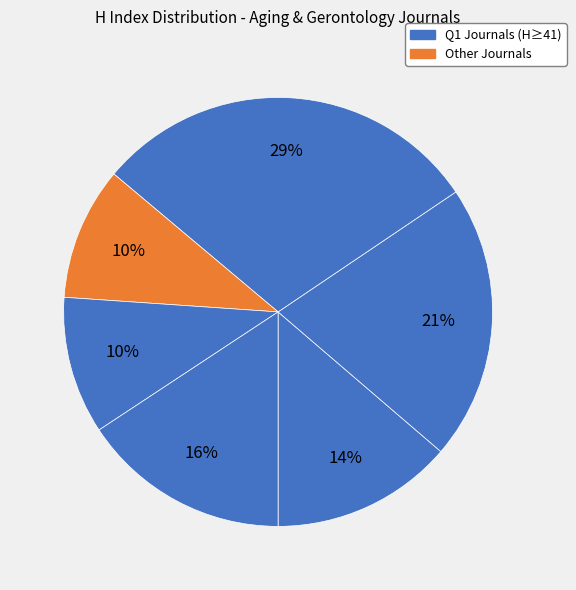

How many slices are in this pie chart?

6